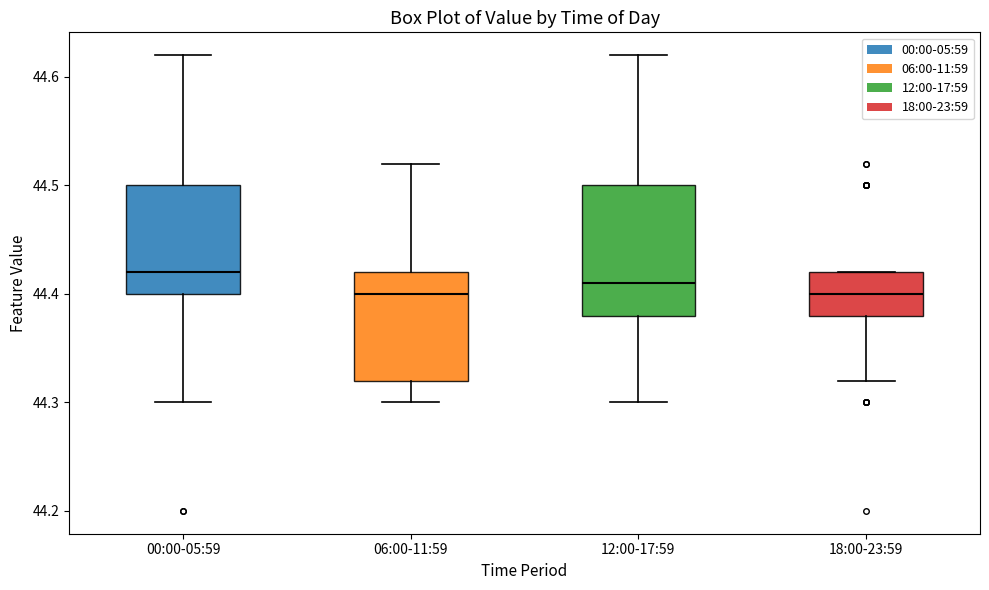

Where does the lower whisker of the box for 06:00-11:59 end on the y-axis? The values are not printed on the chart, so give them approximately, as read against the axis.

44.30